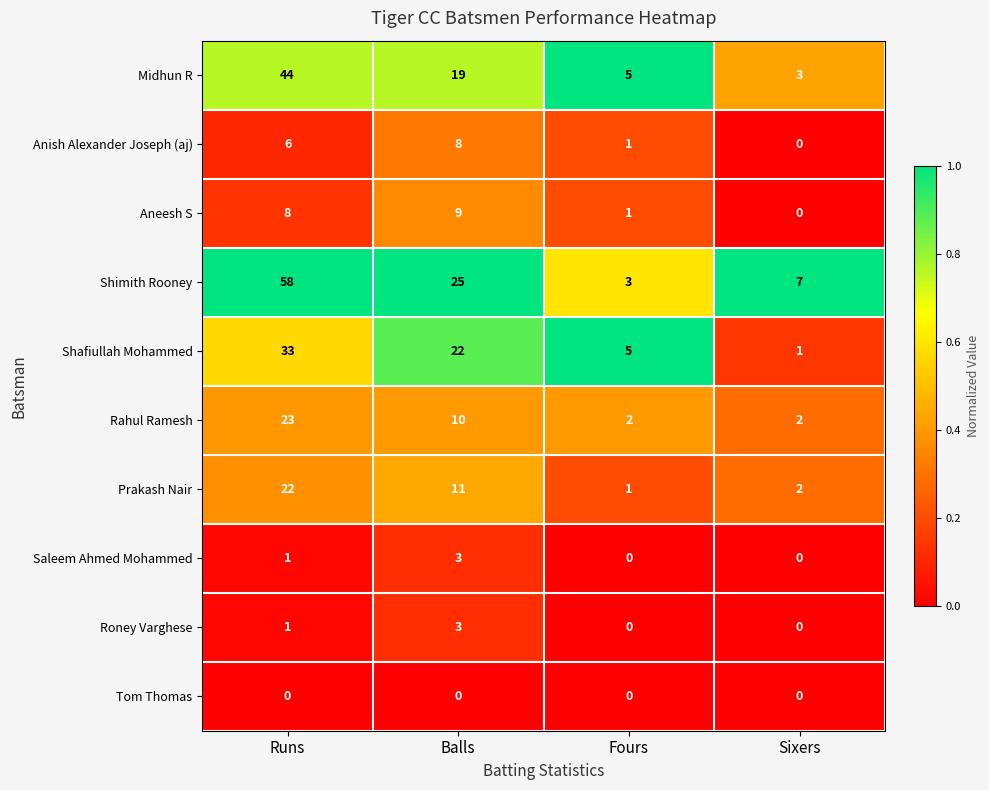

At which category is the sum across all series the highest?

Runs